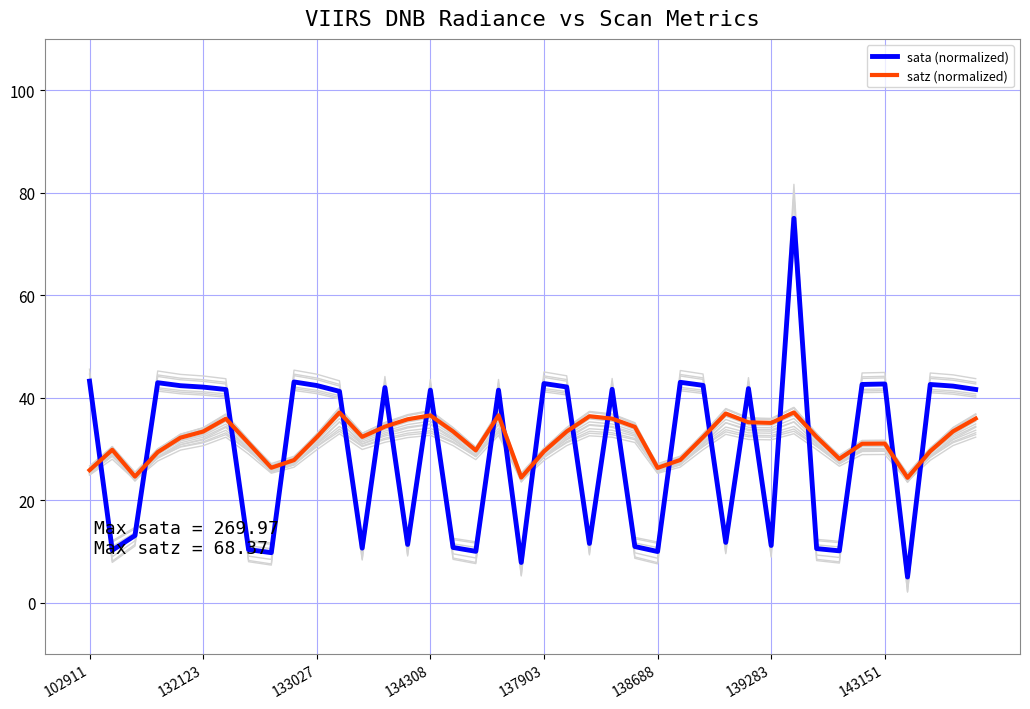

What is the value of the sata (normalized) point at the 4th from the left?

42.9